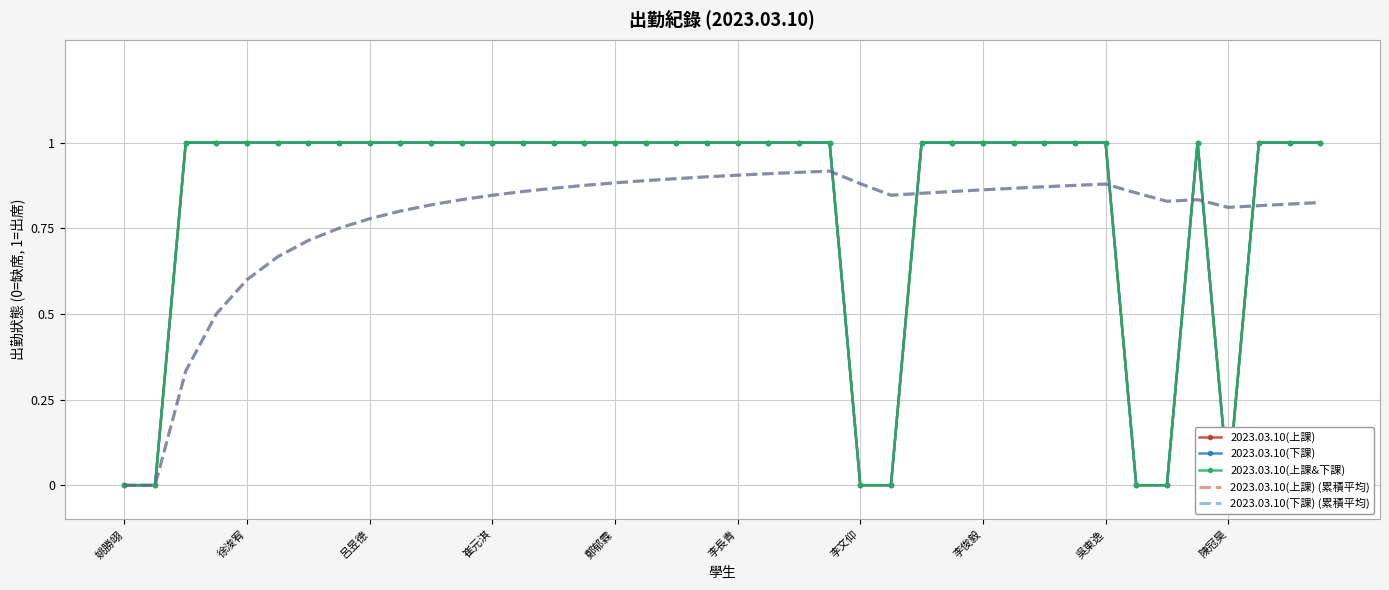

Reading right to left, list all the values displayed in this chart.

2023.03.10(上課): 1.0	1.0	1.0	0.0	1.0	0.0	0.0	1.0	1.0	1.0	1.0	1.0	1.0	1.0	0.0	0.0	1.0	1.0	1.0	1.0	1.0	1.0	1.0	1.0	1.0	1.0	1.0	1.0	1.0	1.0	1.0	1.0	1.0	1.0	1.0	1.0	1.0	1.0	0.0	0.0
2023.03.10(下課): 1.0	1.0	1.0	0.0	1.0	0.0	0.0	1.0	1.0	1.0	1.0	1.0	1.0	1.0	0.0	0.0	1.0	1.0	1.0	1.0	1.0	1.0	1.0	1.0	1.0	1.0	1.0	1.0	1.0	1.0	1.0	1.0	1.0	1.0	1.0	1.0	1.0	1.0	0.0	0.0
2023.03.10(上課&下課): 1.0	1.0	1.0	0.0	1.0	0.0	0.0	1.0	1.0	1.0	1.0	1.0	1.0	1.0	0.0	0.0	1.0	1.0	1.0	1.0	1.0	1.0	1.0	1.0	1.0	1.0	1.0	1.0	1.0	1.0	1.0	1.0	1.0	1.0	1.0	1.0	1.0	1.0	0.0	0.0
2023.03.10(上課) (累積平均): 0.8	0.8	0.8	0.8	0.8	0.8	0.9	0.9	0.9	0.9	0.9	0.9	0.9	0.9	0.8	0.9	0.9	0.9	0.9	0.9	0.9	0.9	0.9	0.9	0.9	0.9	0.9	0.8	0.8	0.8	0.8	0.8	0.8	0.7	0.7	0.6	0.5	0.3	0.0	0.0
2023.03.10(下課) (累積平均): 0.8	0.8	0.8	0.8	0.8	0.8	0.9	0.9	0.9	0.9	0.9	0.9	0.9	0.9	0.8	0.9	0.9	0.9	0.9	0.9	0.9	0.9	0.9	0.9	0.9	0.9	0.9	0.8	0.8	0.8	0.8	0.8	0.8	0.7	0.7	0.6	0.5	0.3	0.0	0.0